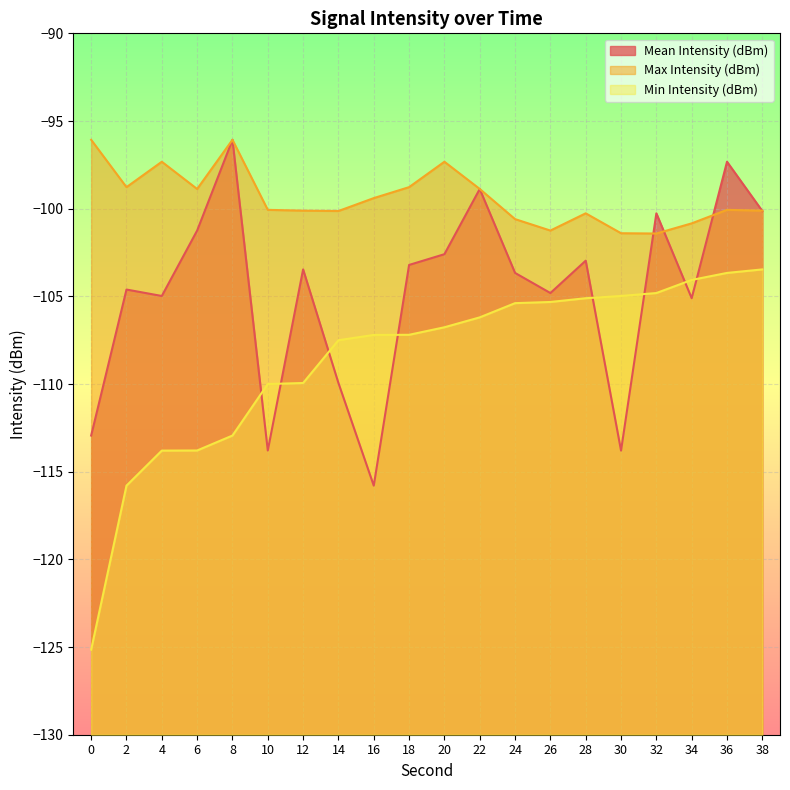

What are all the series names shown in the legend?

Mean Intensity (dBm), Max Intensity (dBm), Min Intensity (dBm)